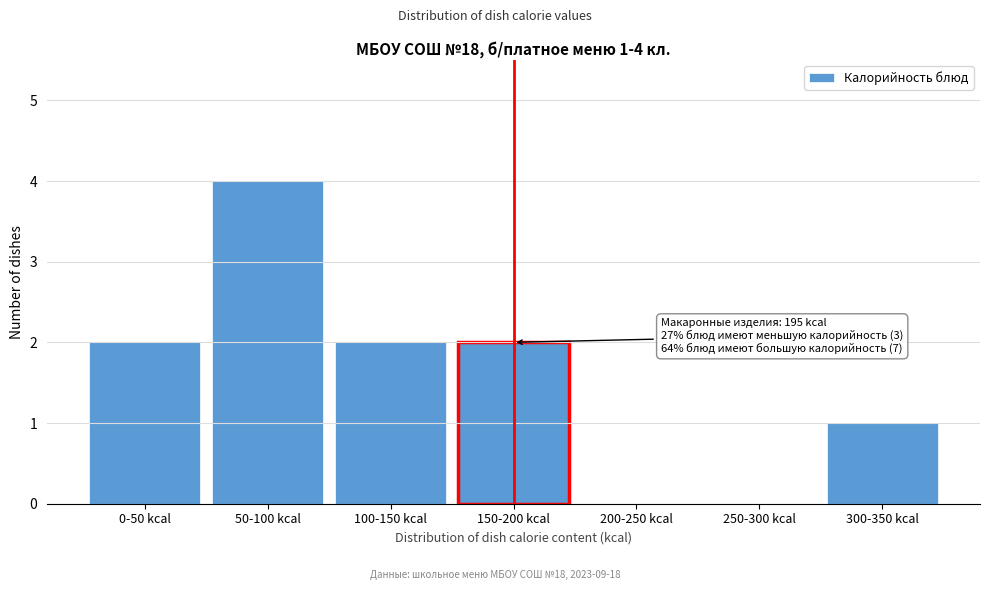

Reading left to right, list all the values displayed in this chart.

0-50 kcal=2	50-100 kcal=4	100-150 kcal=2	150-200 kcal=2	200-250 kcal=0	250-300 kcal=0	300-350 kcal=1